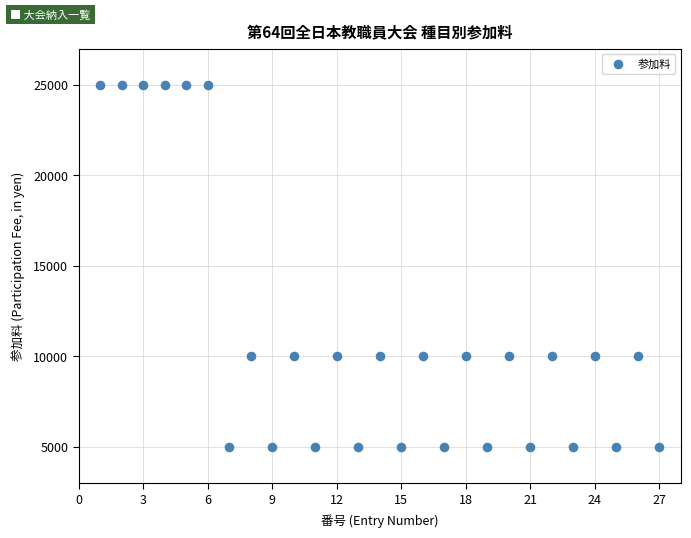

What is the range of Y values (max minus min)?

20000